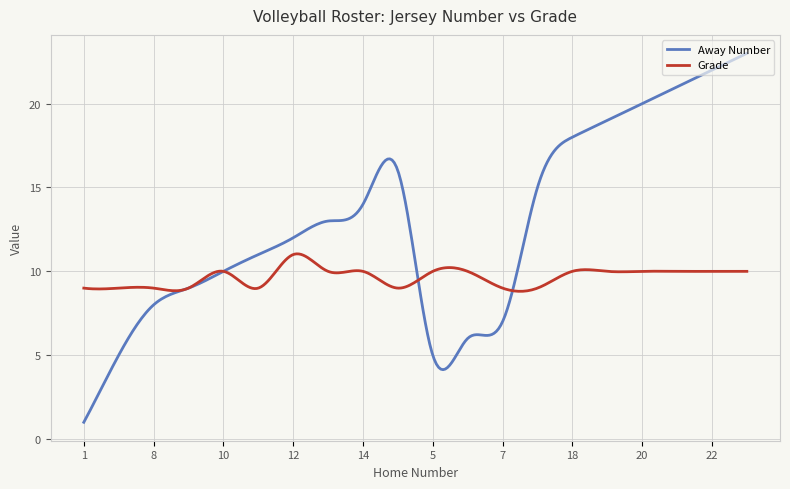

Rank the series by their maximum value, from highest to lowest.

Away Number, Grade